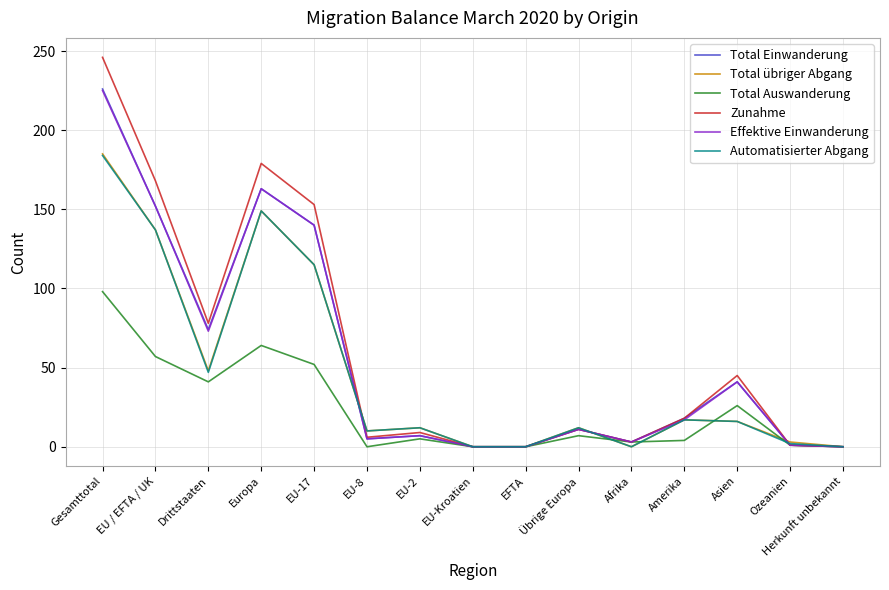

What is the maximum value for Total Einwanderung?

226